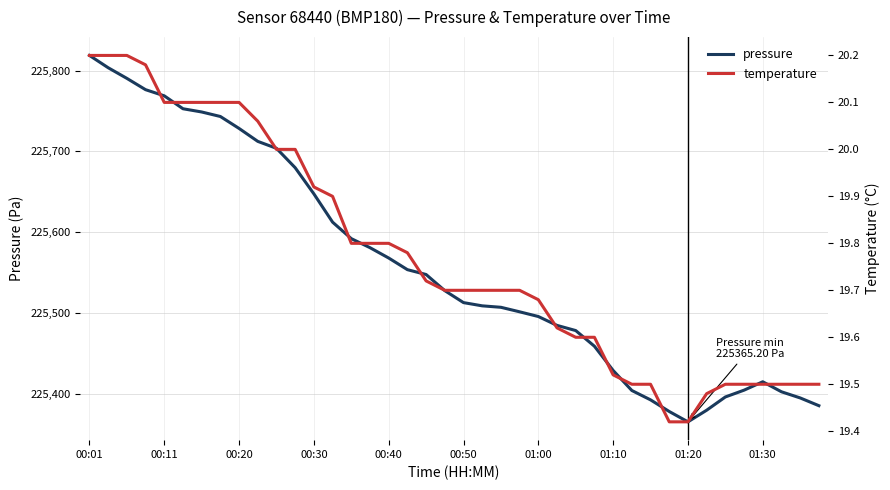

At which category is the sum across all series the highest?

00:01